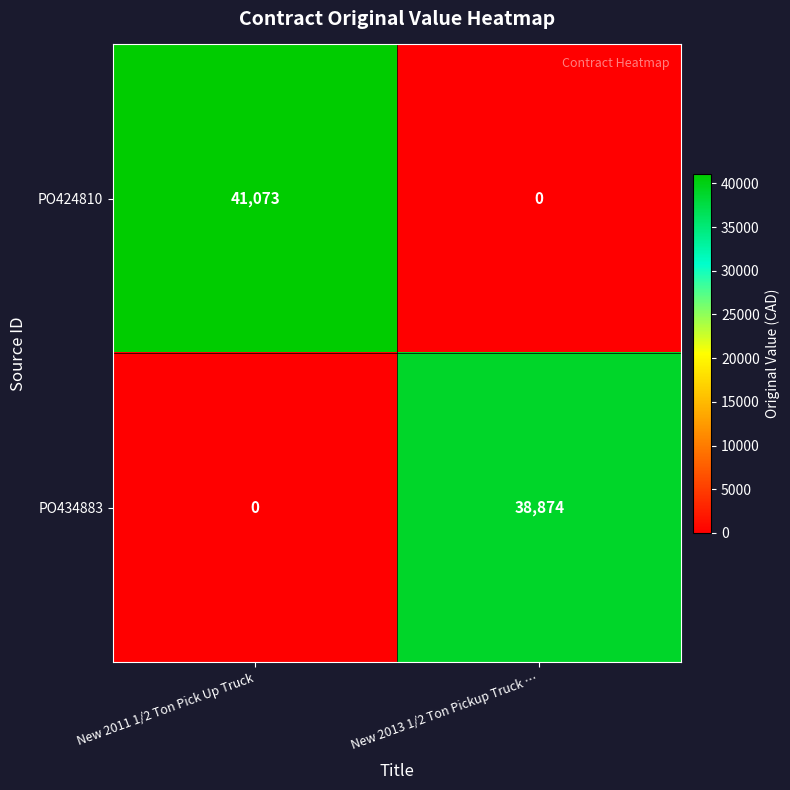

At which label is PO434883 closest to 19437?

New 2011 1/2 Ton Pick Up Truck